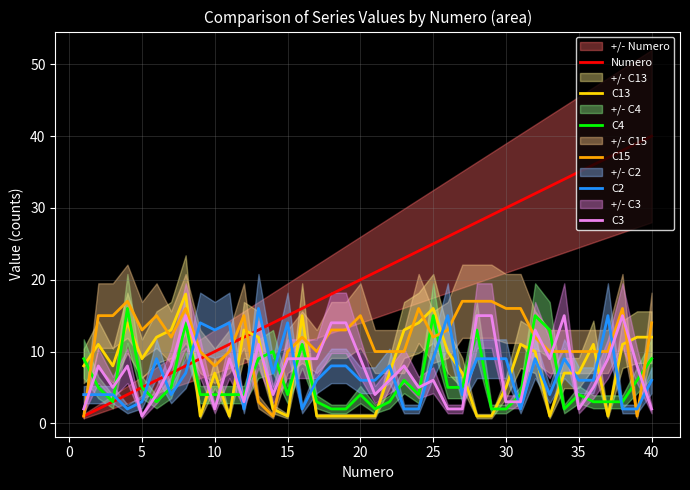

The C15 series shows 5 at 10. True or false?

False